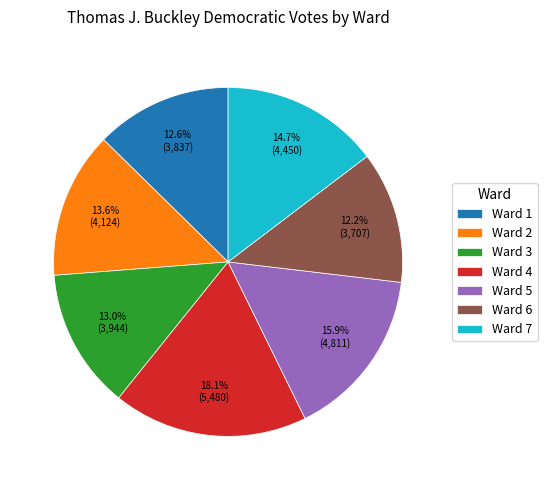

Is there a majority slice in this chart?

No